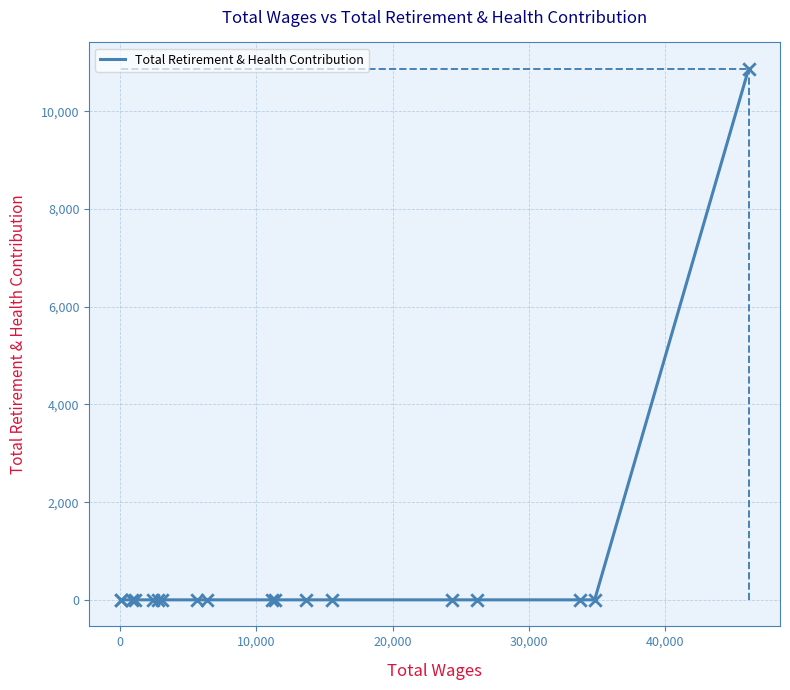

What is the difference between the maximum and minimum values?

10869